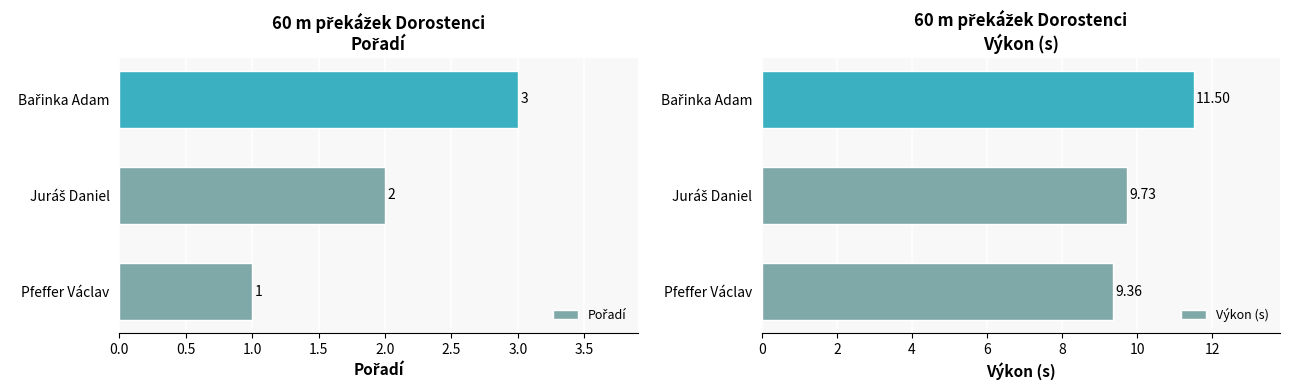

How many Výkon (s) values are between 9 and 11?

2